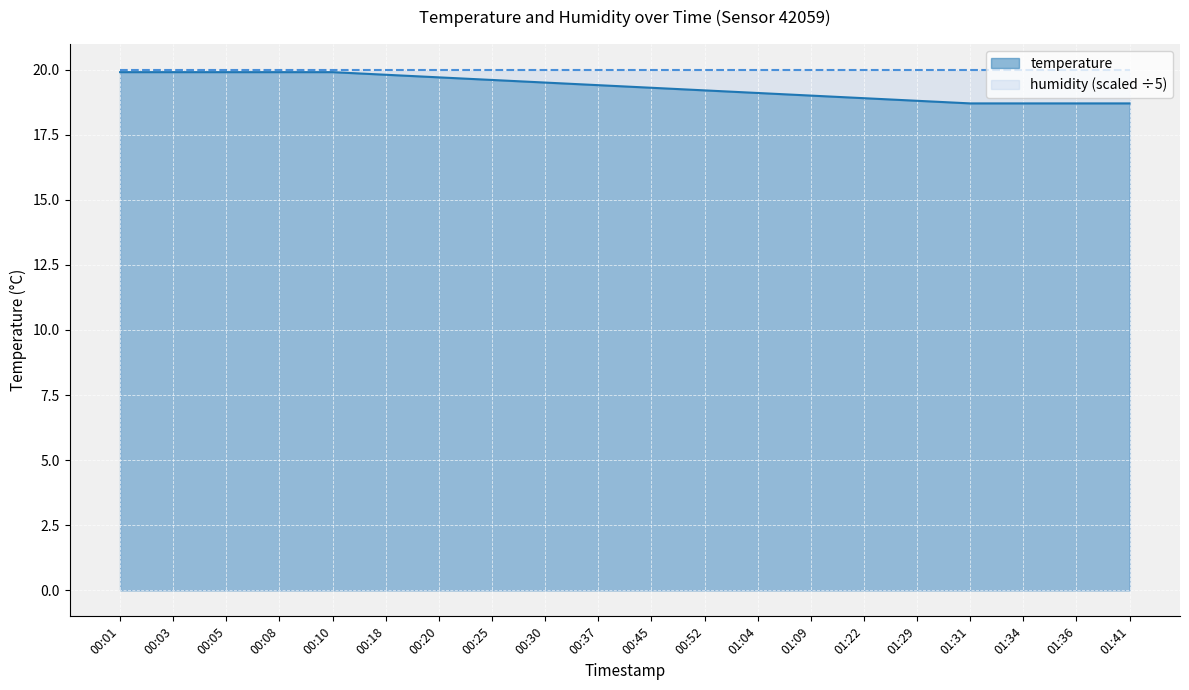

List the labels in order of value, smallest first.

01:31, 01:34, 01:36, 01:41, 01:29, 01:22, 01:09, 01:04, 00:52, 00:45, 00:37, 00:30, 00:25, 00:20, 00:18, 00:01, 00:03, 00:05, 00:08, 00:10